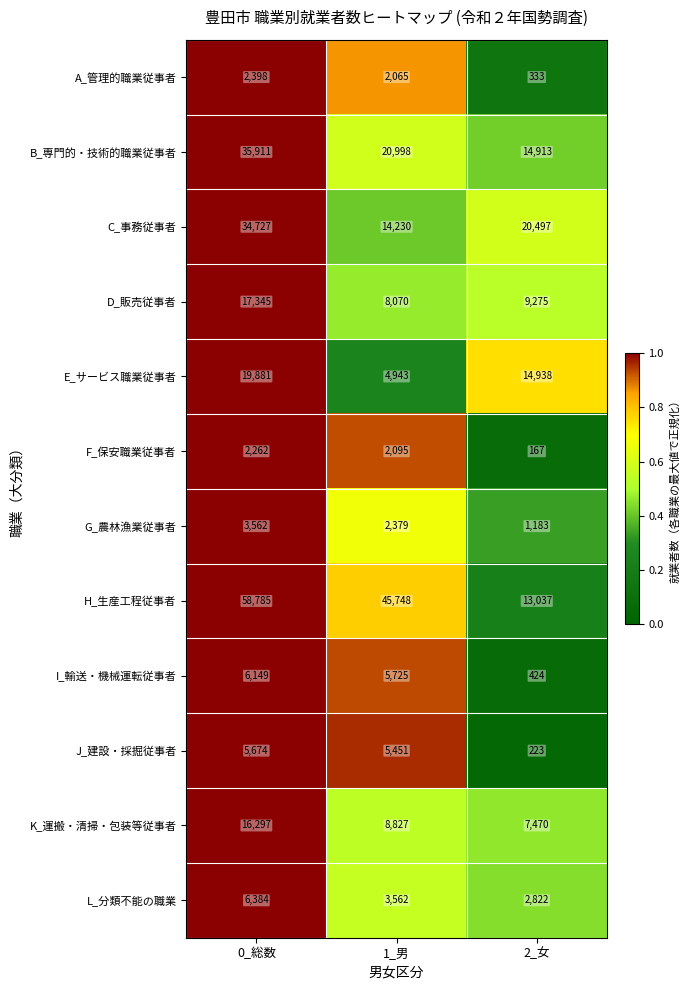

Which series has the largest total across all categories?

H_生産工程従事者